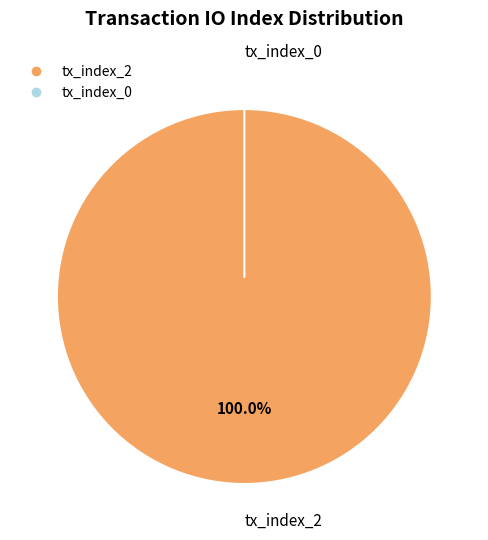

Does any single category account for the majority?

Yes